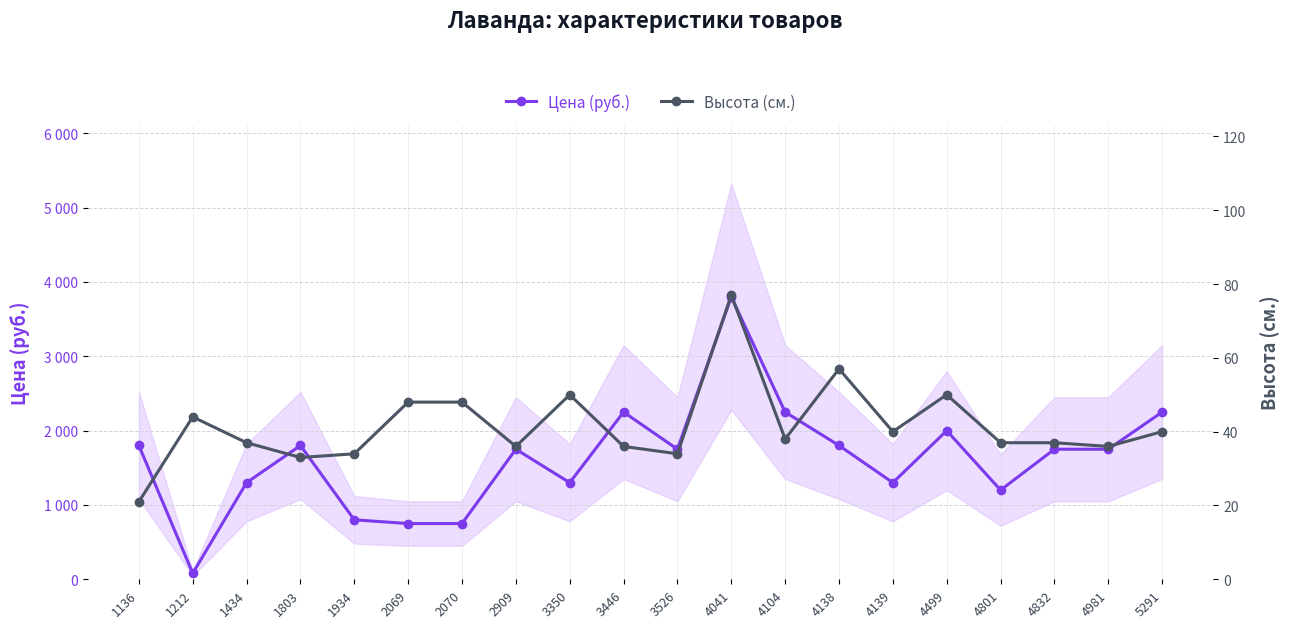

What is the approximate value of Цена (руб.) at 1803, to the nearest 100?

1800